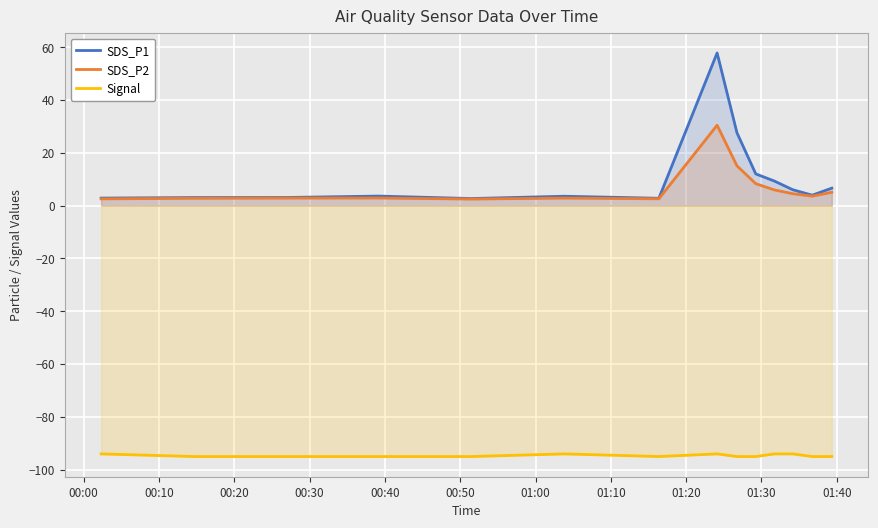

At how many categories does at least one series exceed -26?

14